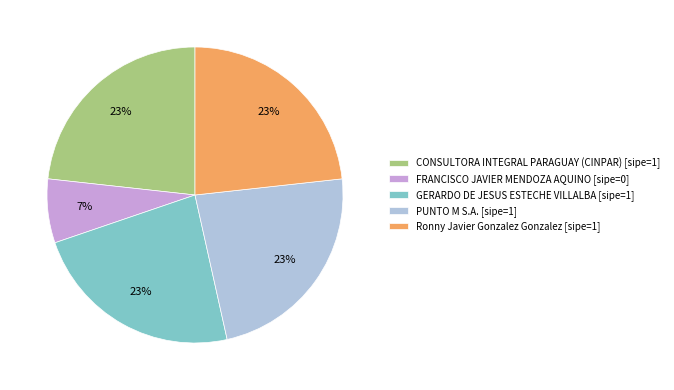

To the nearest percent, what is the average slice percentage?

20%